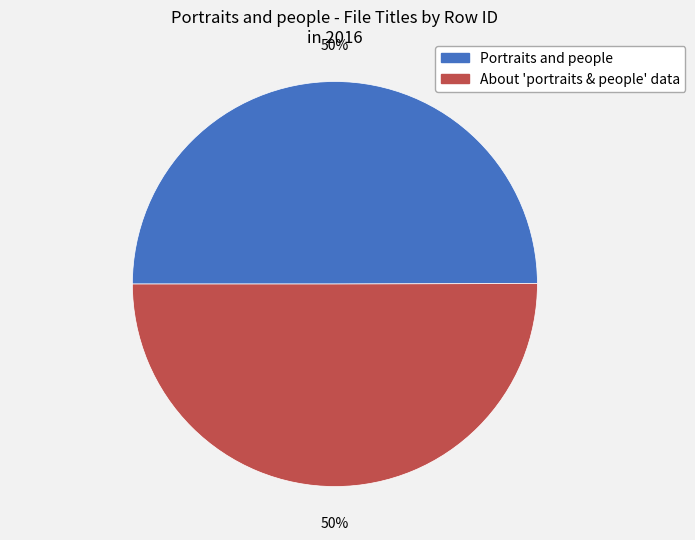

True or false: About 'portraits & people' data accounts for 36% of the total.

False